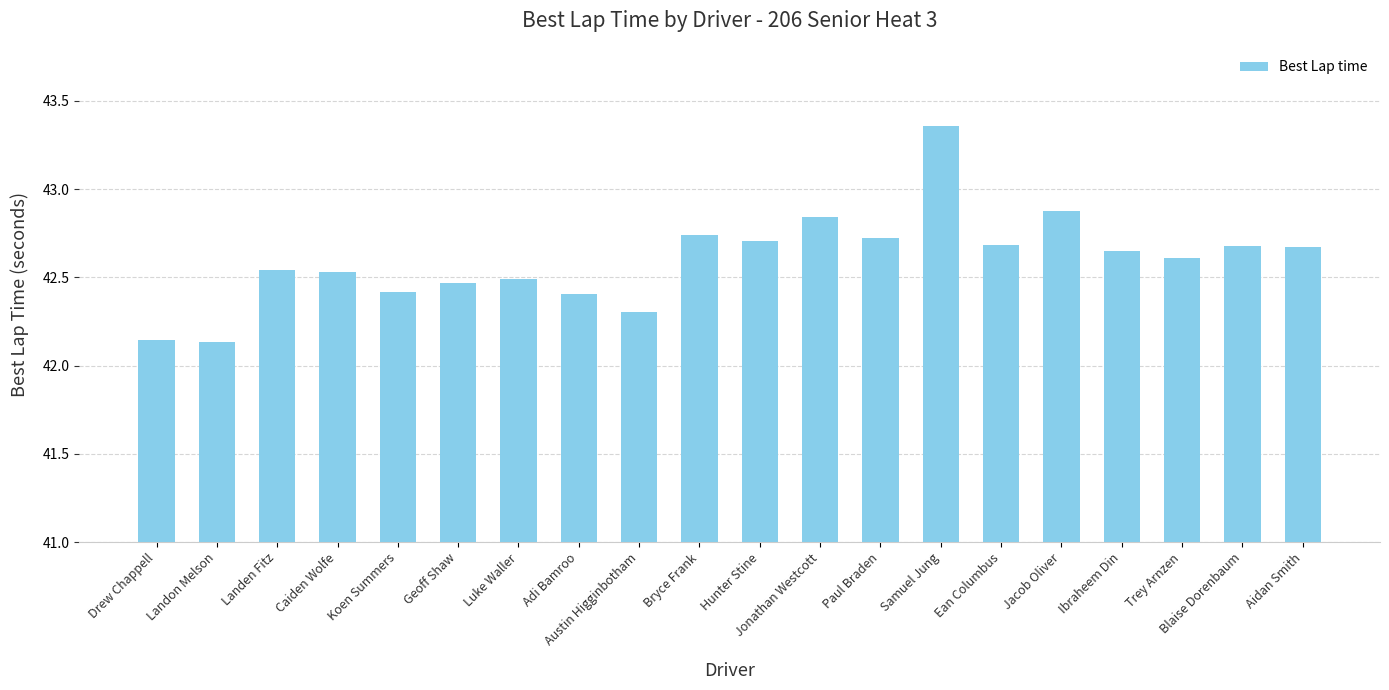

What is the difference between the values at Samuel Jung and Austin Higginbotham?

1.1